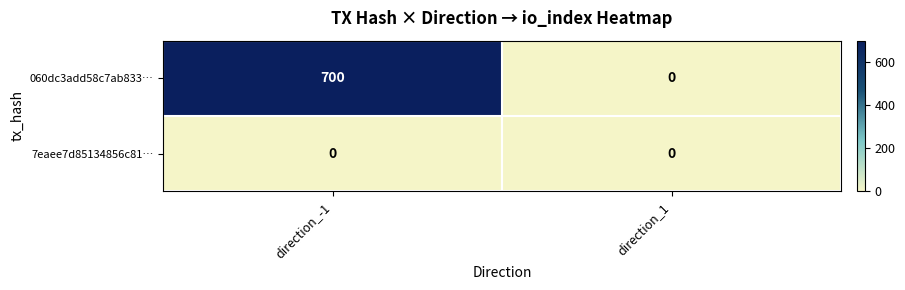

Reading left to right, what are all the values shown in this chart?

060dc3add58c7ab833…: direction_-1=700	direction_1=0
7eaee7d85134856c81…: direction_-1=0	direction_1=0